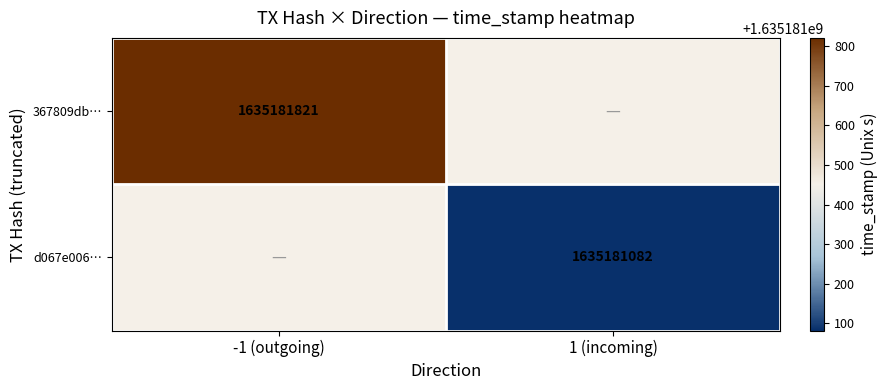

What is the approximate value of 367809db1166f1aef6830e098de90e4fe49ea4a at time_stamp, to the nearest 100?

1635181800